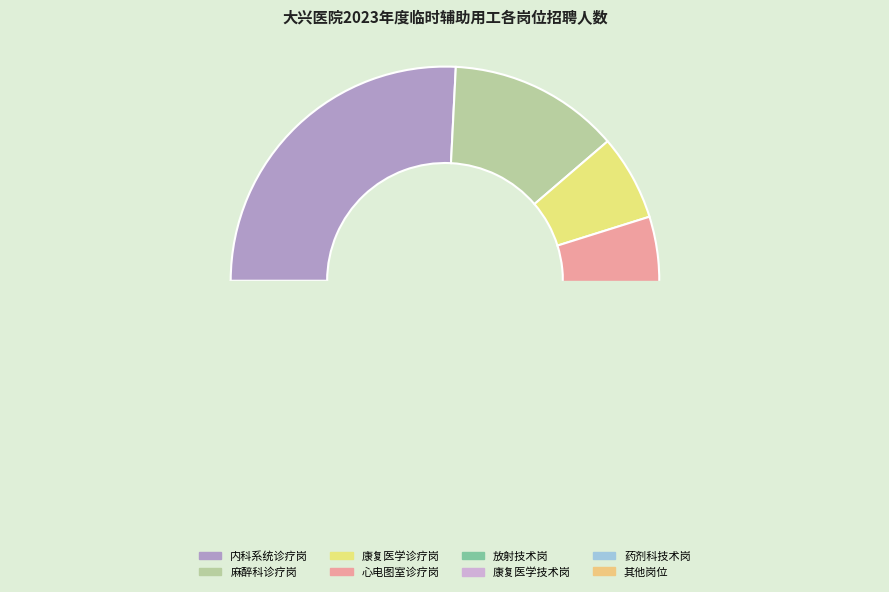

The 康复医学诊疗岗 slice represents 1% of the pie. True or false?

False